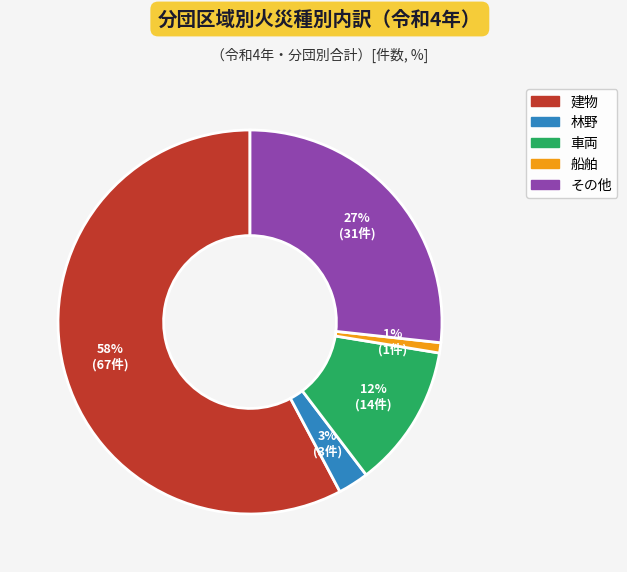

Is there any slice that represents more than half of the pie?

Yes